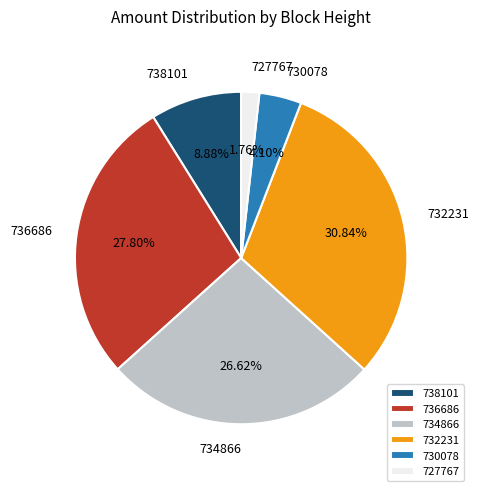

Combined, do 736686 and 730078 account for over 50%?

No